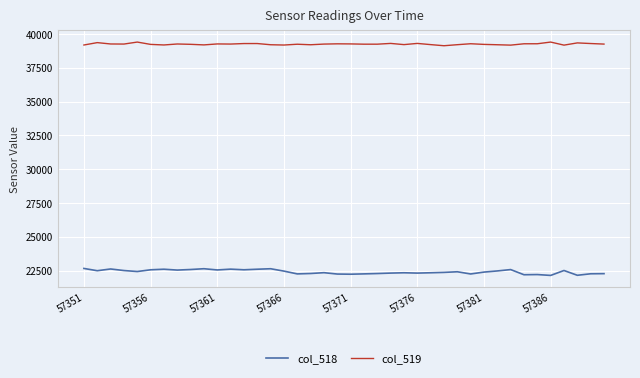

What is the maximum value for col_519?

39397